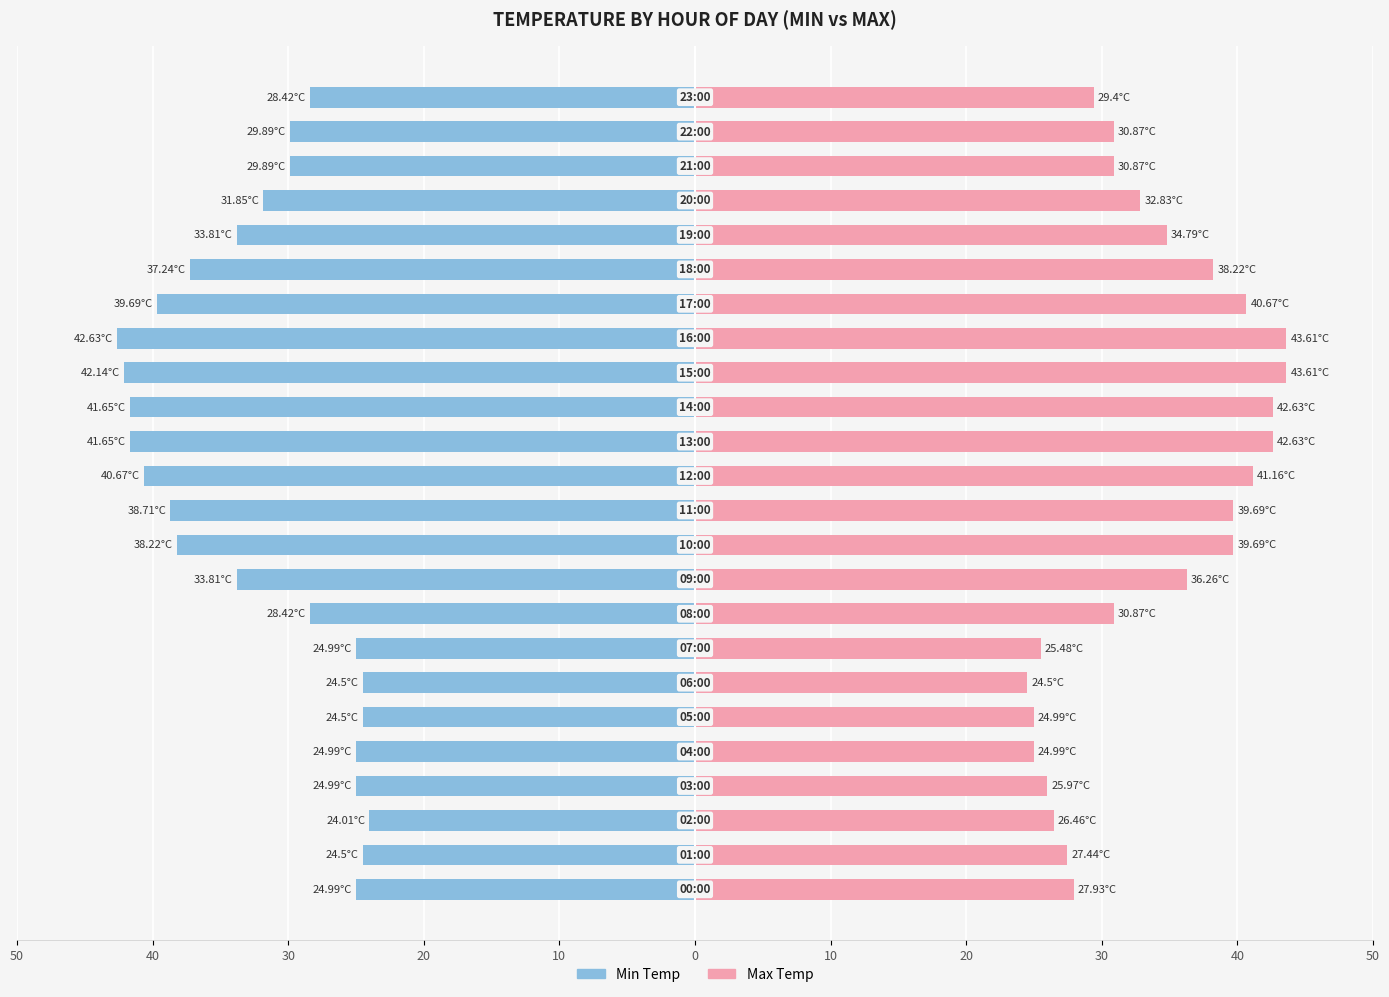

Which label corresponds to the largest value in the chart?

15